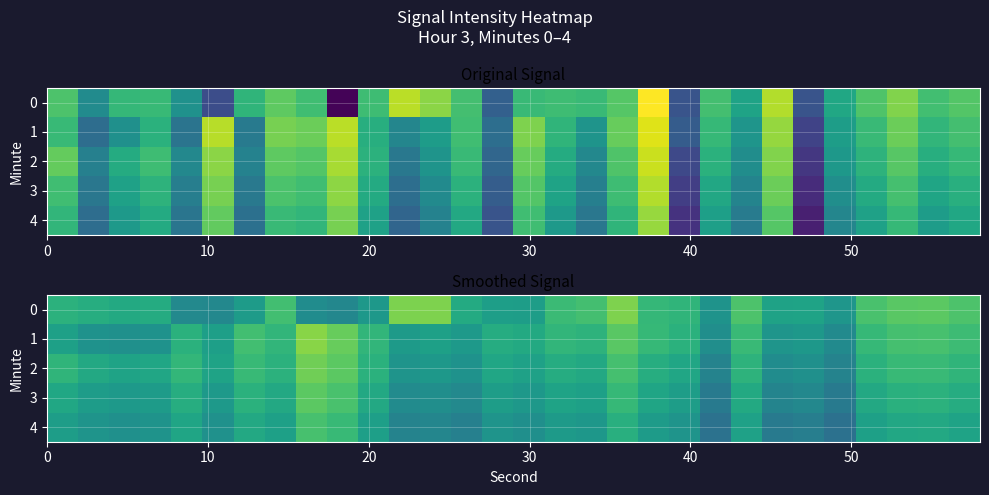

How many data points in 0 are above -125?

14